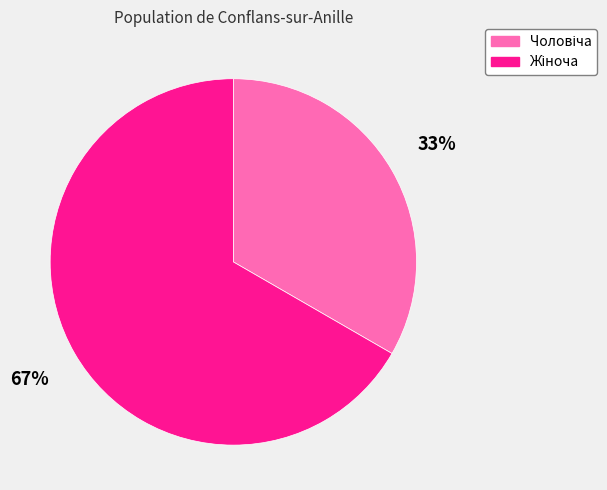

To the nearest percent, what is the average slice percentage?

50%